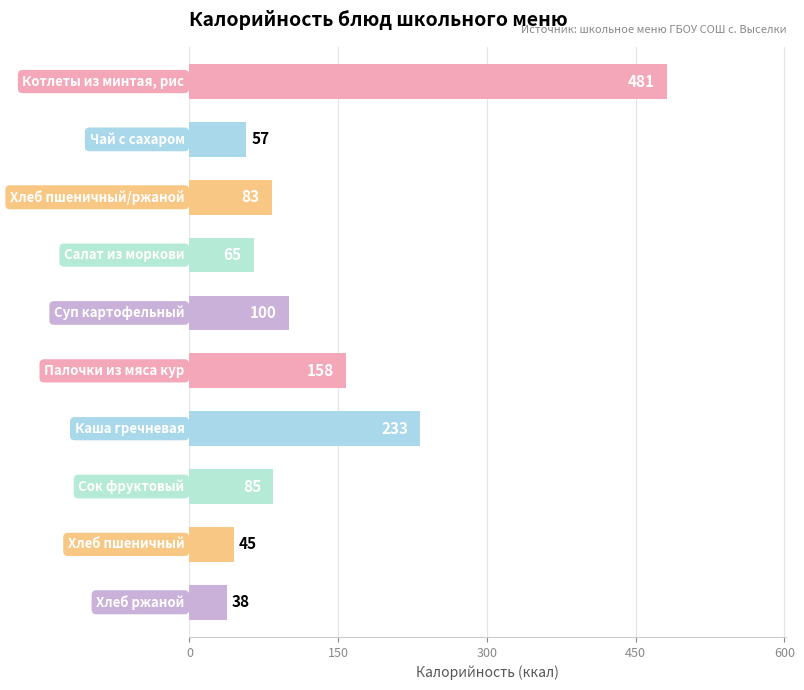

What is the value of the 5th bar from the top?

100.0